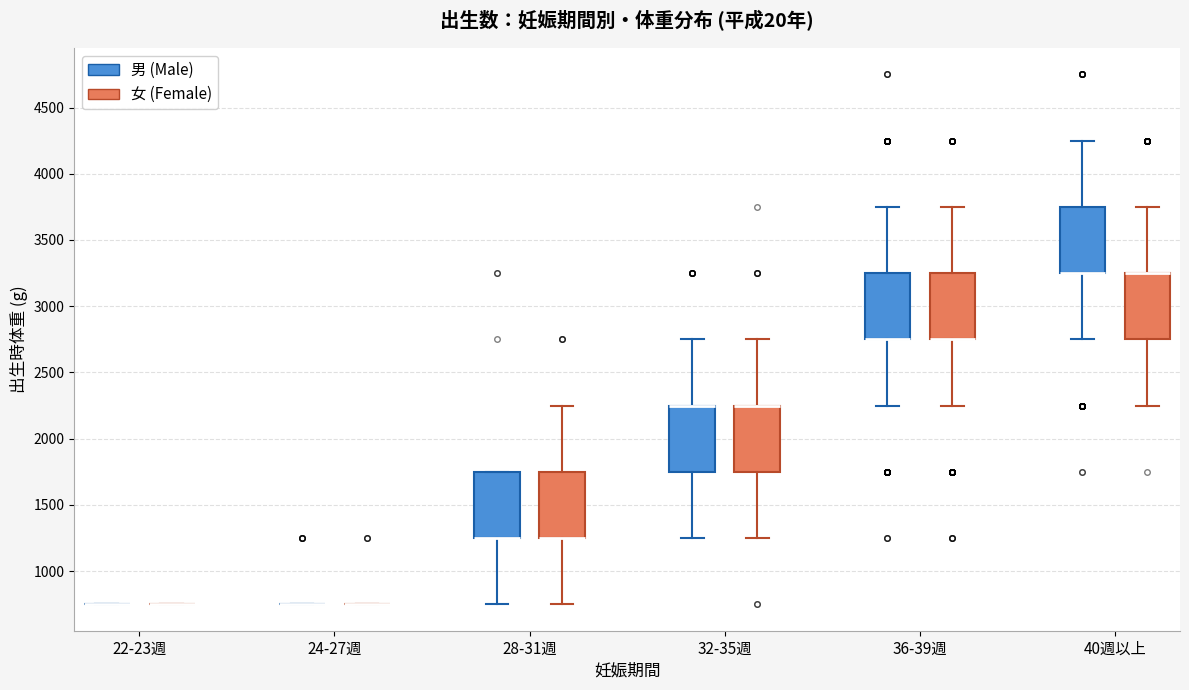

Reading left to right, transcribe this box plot: for each box, give where its median line is, the range the box spans, and where its two whiskers end, as read against the y-axis. The values are not printed on the chart, so give them approximately, as read against the axis.

22-23週 (男 (Male)): box collapsed to a line at 750, whiskers 750 to 750
22-23週 (女 (Female)): box collapsed to a line at 750, whiskers 750 to 750
24-27週 (男 (Male)): box collapsed to a line at 750, whiskers 750 to 750
24-27週 (女 (Female)): box collapsed to a line at 750, whiskers 750 to 750
28-31週 (男 (Male)): median 1250 (drawn on the box's lower edge), box 1250 to 1750, whiskers 750 to 1750
28-31週 (女 (Female)): median 1250 (drawn on the box's lower edge), box 1250 to 1750, whiskers 750 to 2250
32-35週 (男 (Male)): median 2250 (drawn on the box's upper edge), box 1750 to 2250, whiskers 1250 to 2750
32-35週 (女 (Female)): median 2250 (drawn on the box's upper edge), box 1750 to 2250, whiskers 1250 to 2750
36-39週 (男 (Male)): median 2750 (drawn on the box's lower edge), box 2750 to 3250, whiskers 2250 to 3750
36-39週 (女 (Female)): median 2750 (drawn on the box's lower edge), box 2750 to 3250, whiskers 2250 to 3750
40週以上 (男 (Male)): median 3250 (drawn on the box's lower edge), box 3250 to 3750, whiskers 2750 to 4250
40週以上 (女 (Female)): median 3250 (drawn on the box's upper edge), box 2750 to 3250, whiskers 2250 to 3750